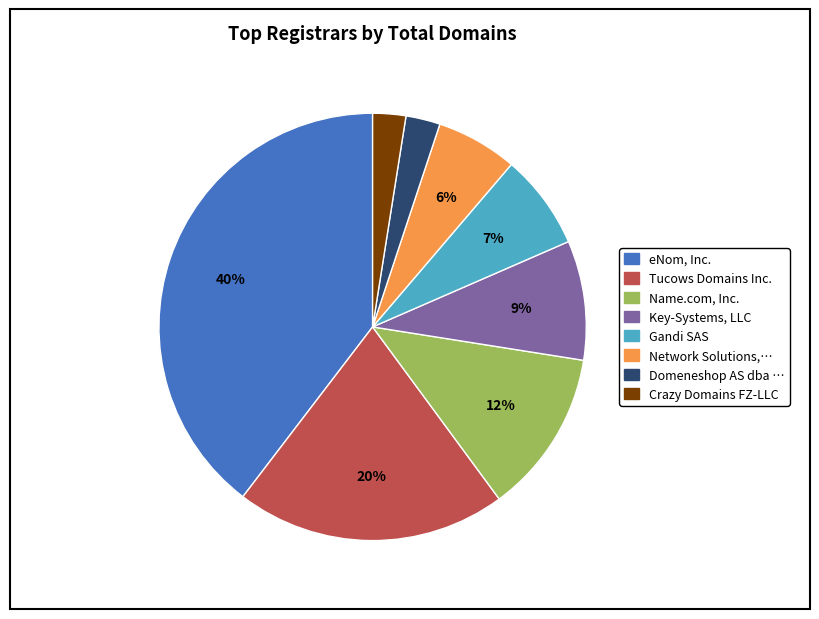

How many slices are in this pie chart?

8